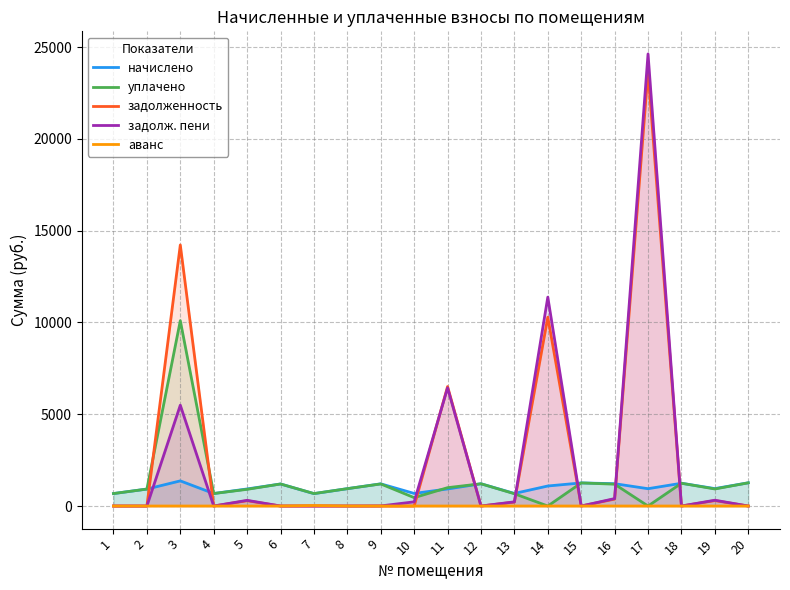

True or false: задолженность has more than 0 interior local peaks.

True